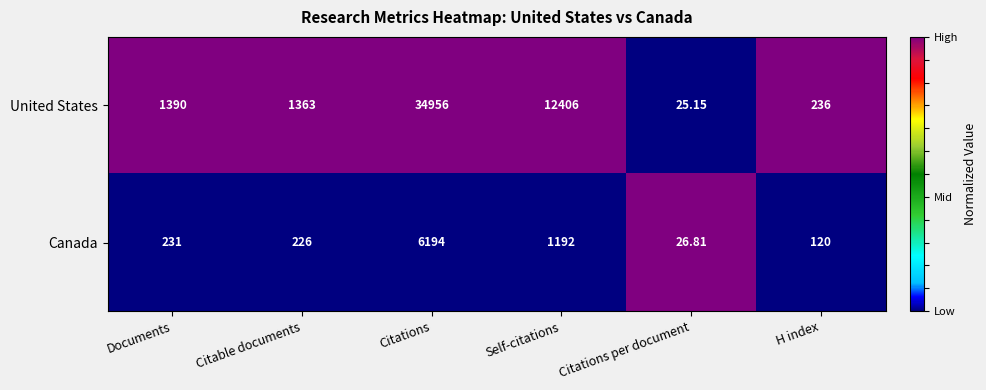

Between Citable documents and Citations per document, which series saw the biggest shift?

United States